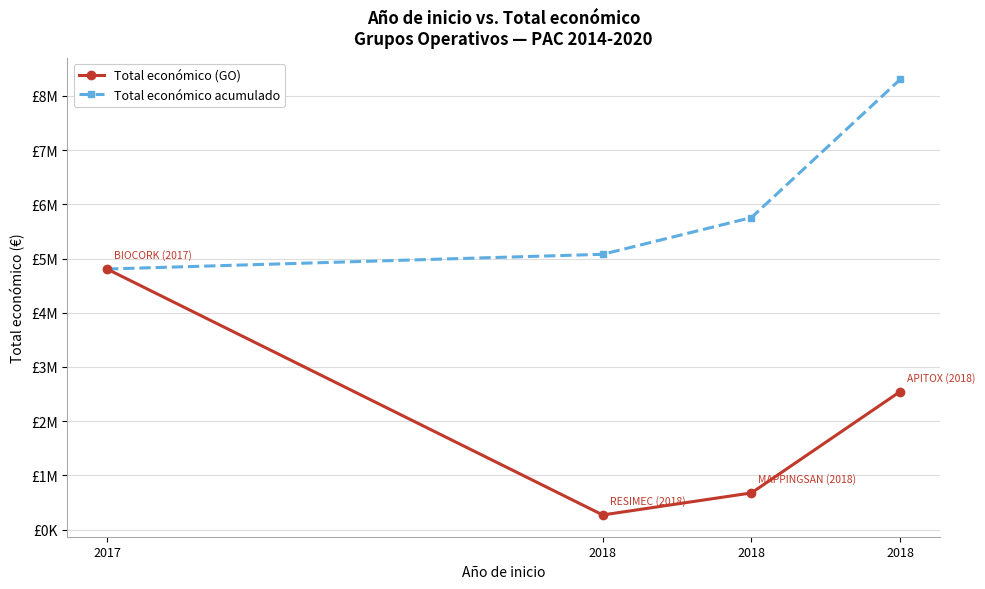

True or false: Total económico acumulado and Total económico (GO) intersect in this chart.

False